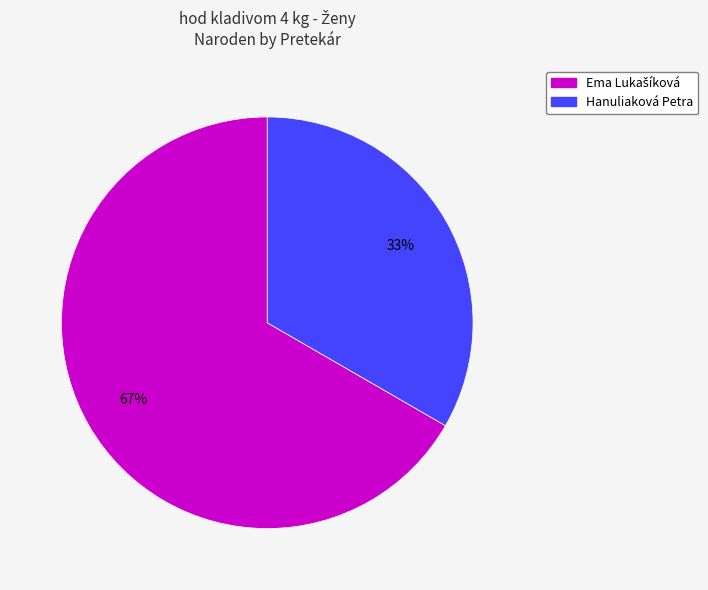

To the nearest percent, what percentage of the pie is Hanuliaková Petra?

33%